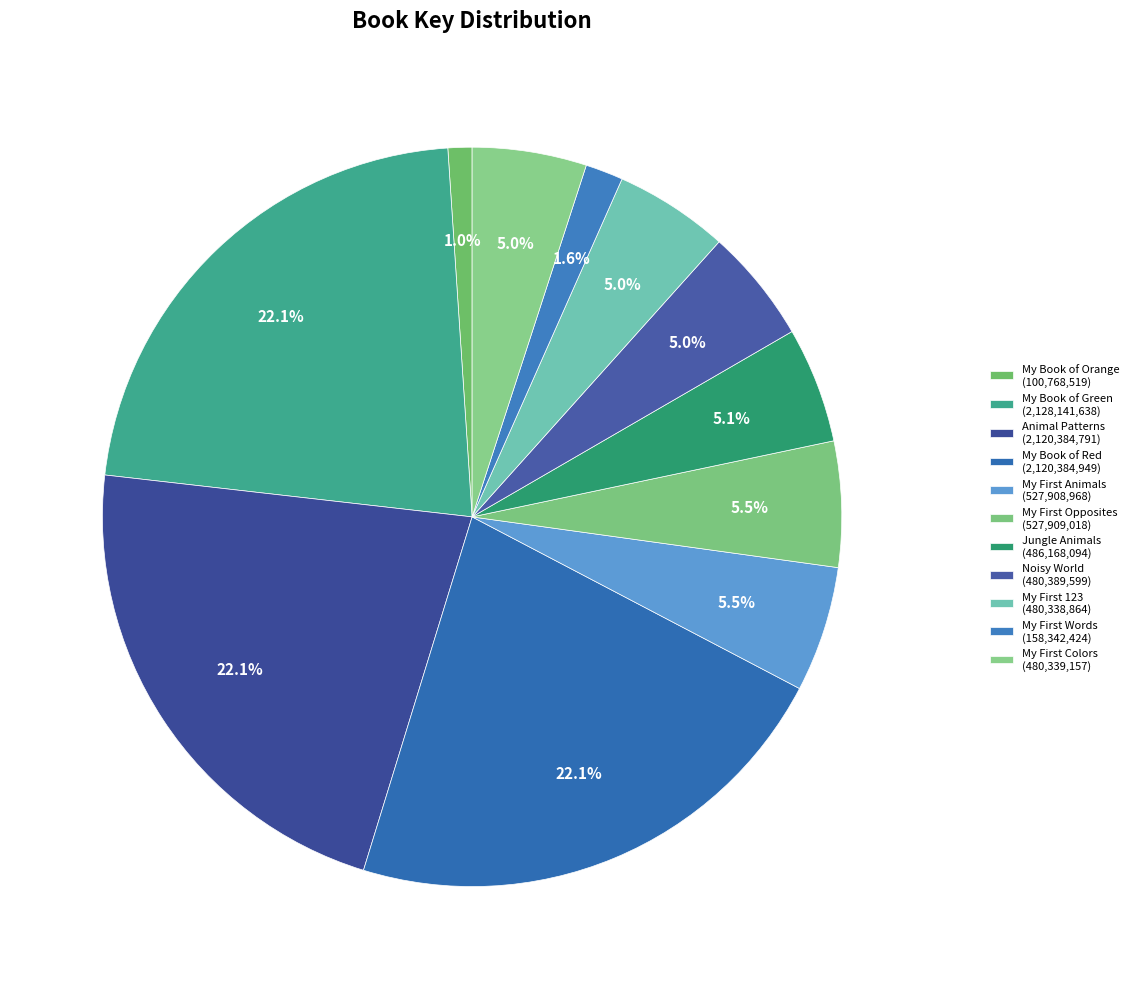

How many slices are in this pie chart?

11